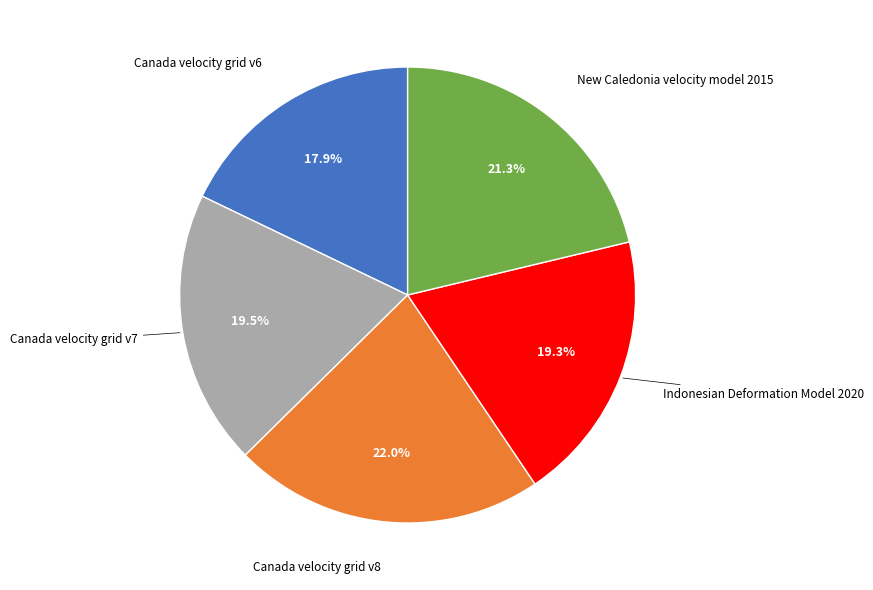

Does any single category account for the majority?

No